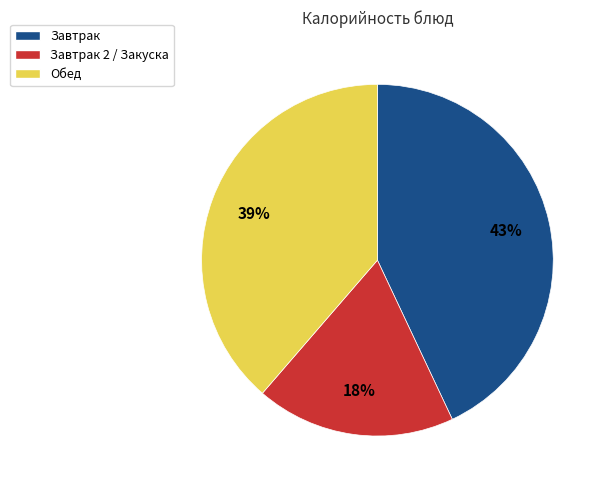

Is there any slice that represents more than half of the pie?

No